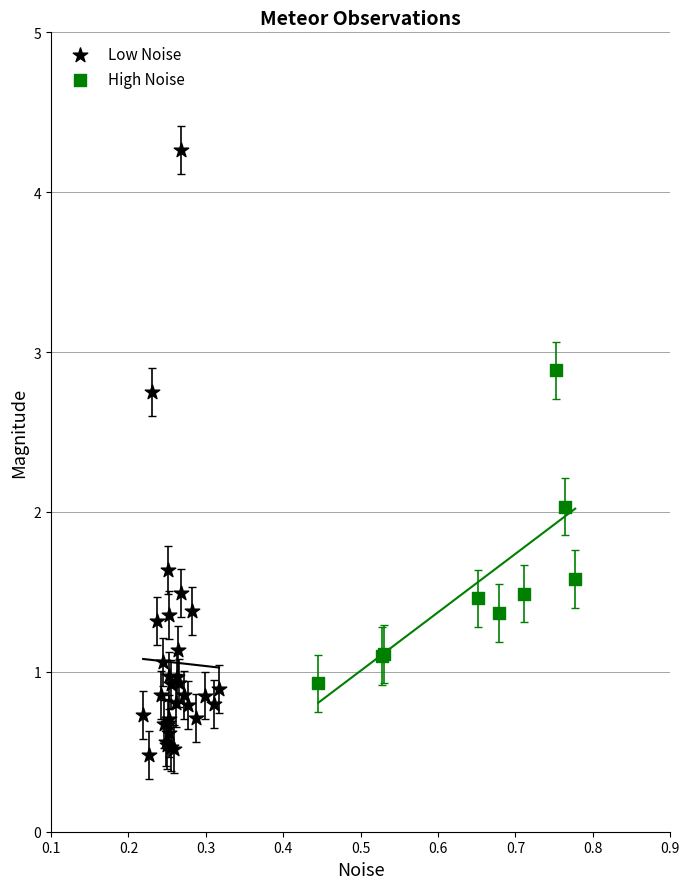

What are all the series names shown in the legend?

Low Noise, High Noise